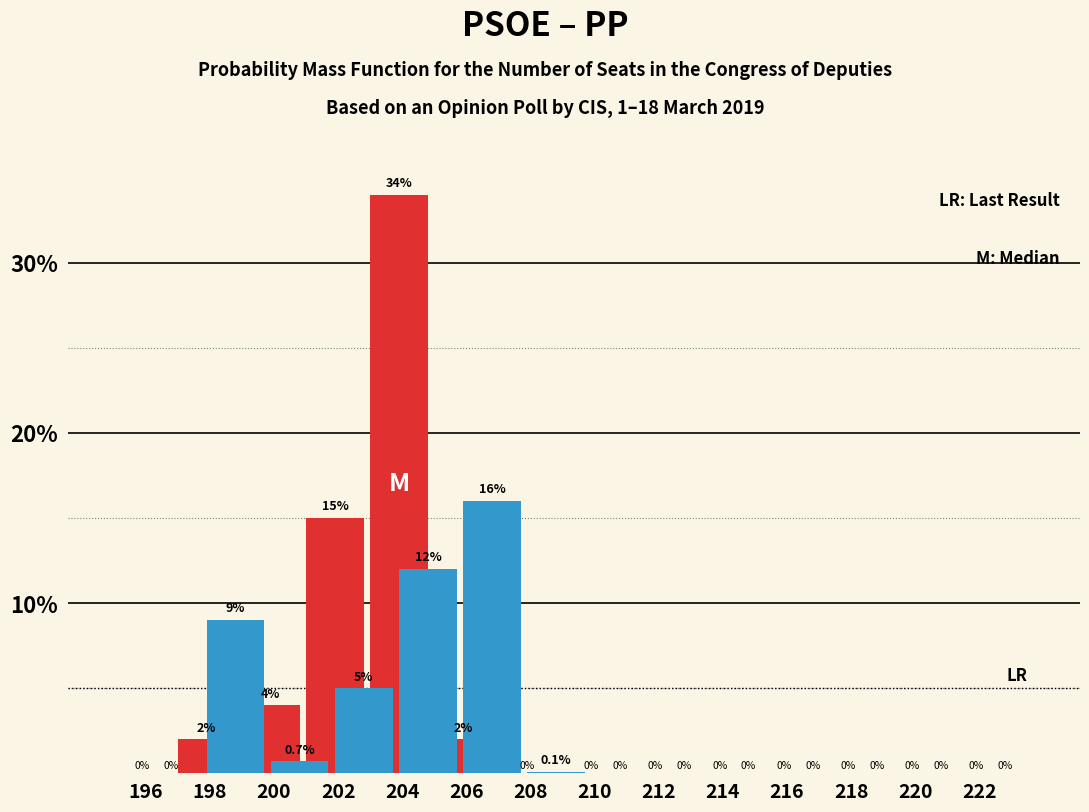

What is the greatest value displayed?

34.0